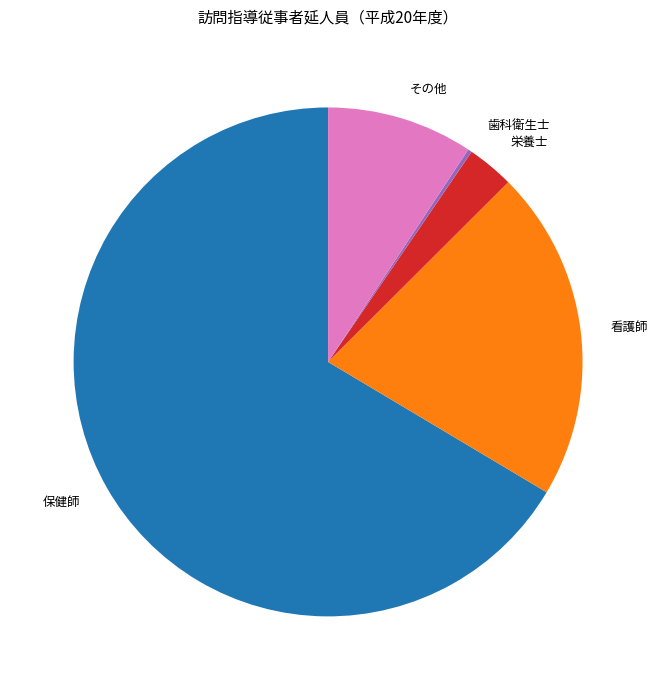

Is there a majority slice in this chart?

Yes